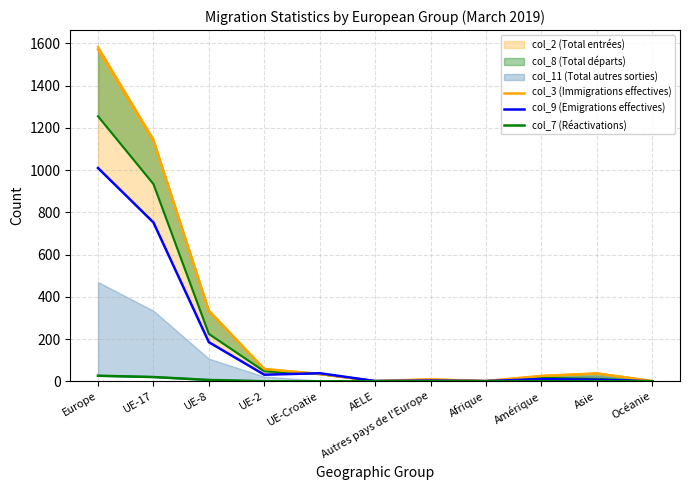

Is the value of col_3 (Immigrations effectives) at Océanie greater than the value of col_7 (Réactivations) at UE-2?

Yes